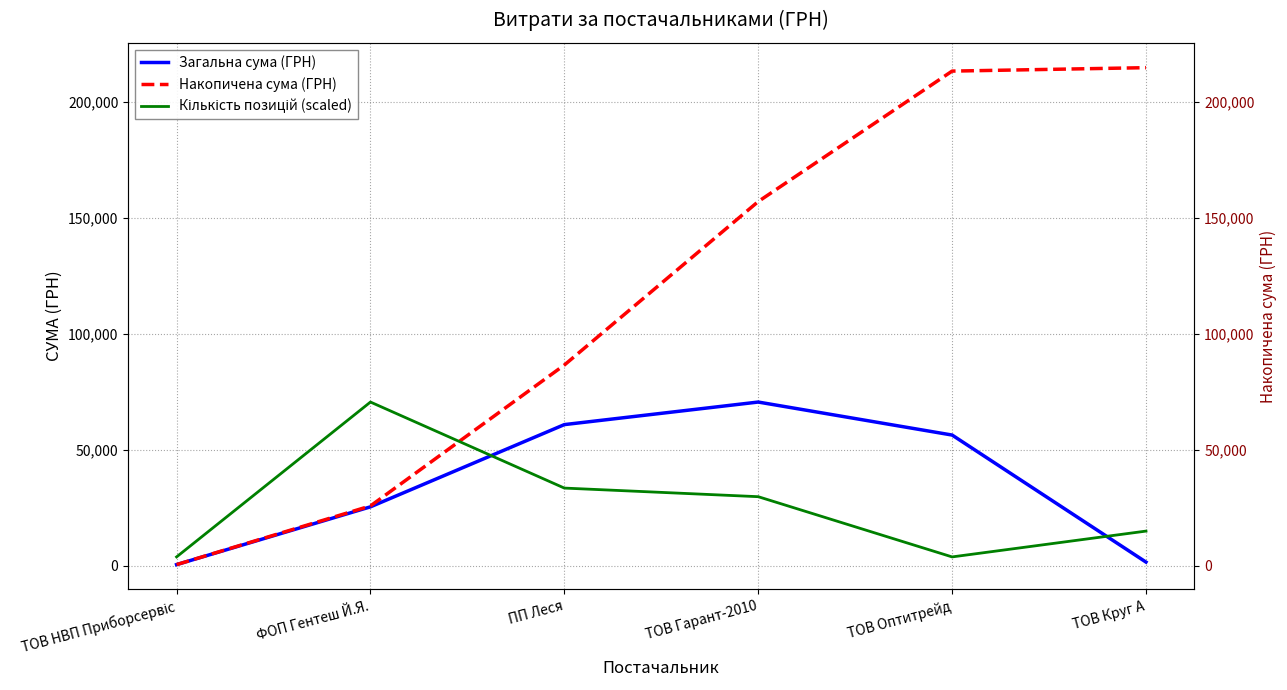

True or false: Загальна сума (ГРН) and Накопичена сума (ГРН) cross at least once.

False